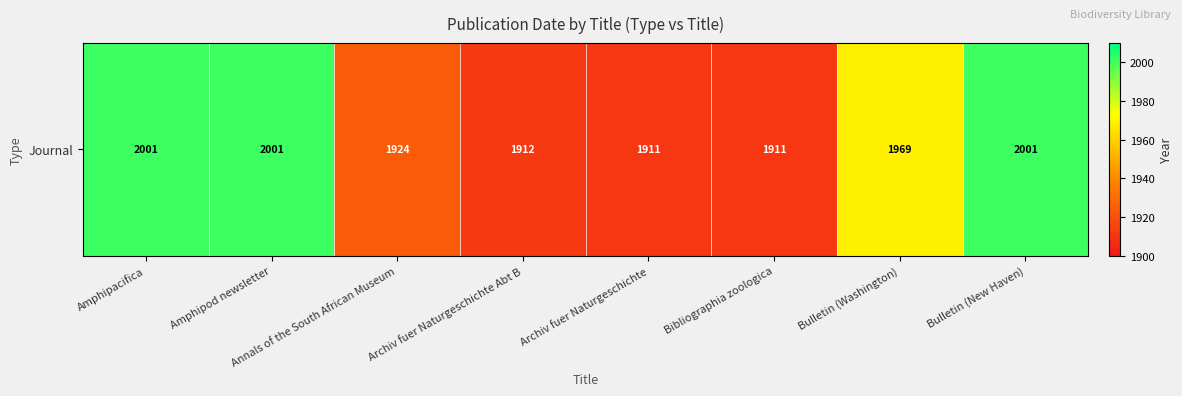

The chart shows a value of 3356 at Bulletin (New Haven). True or false?

False